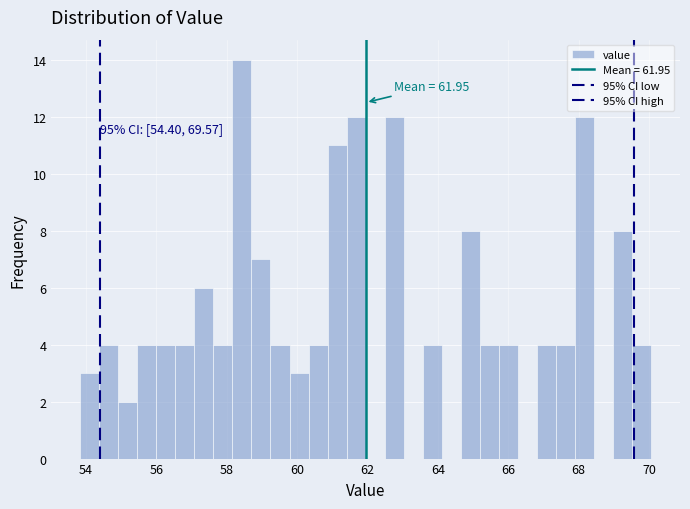

Read against the x-axis, roughly where is the centre of the tallest bar?

58.4